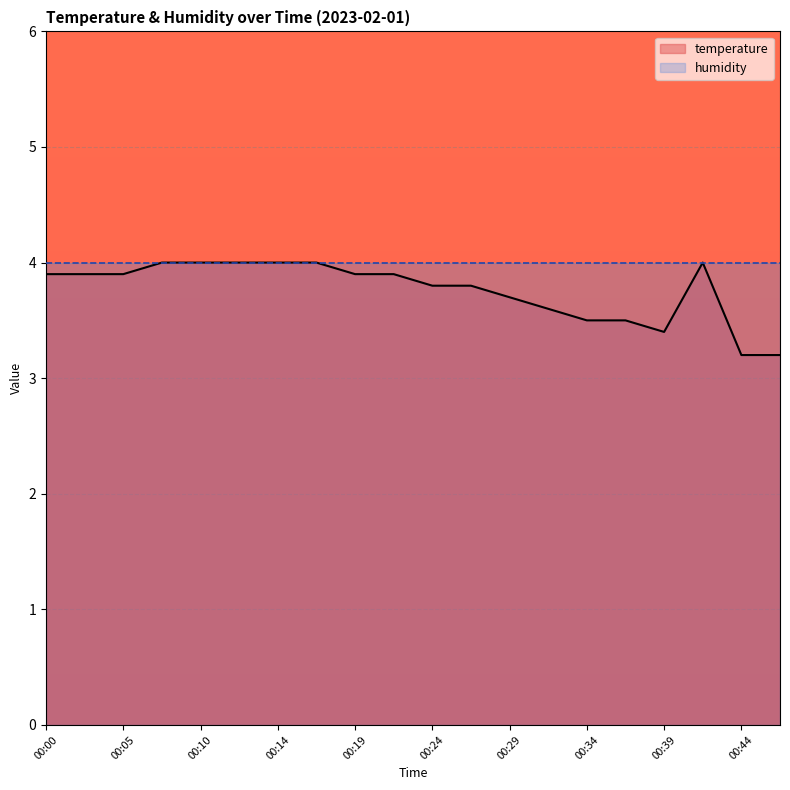

How many data points does each series have?

20